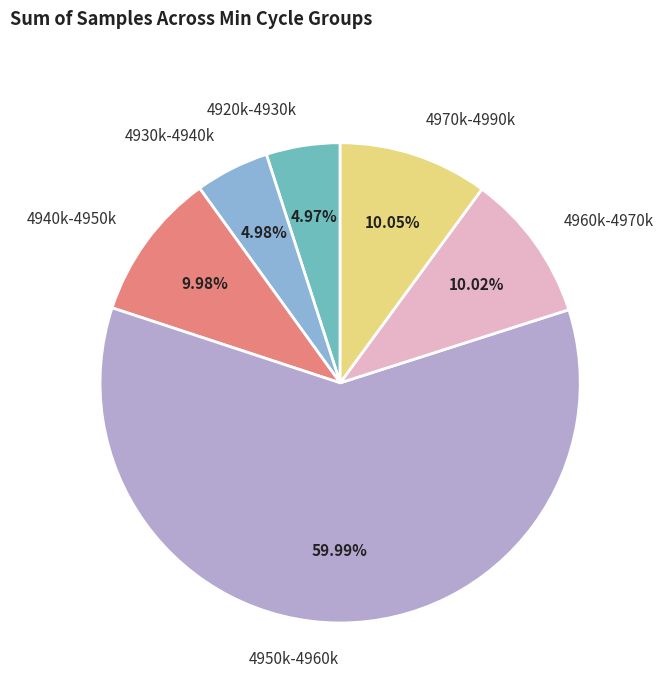

What is the ratio of the value at 4960k-4970k to the value at 4920k-4930k?

2.0